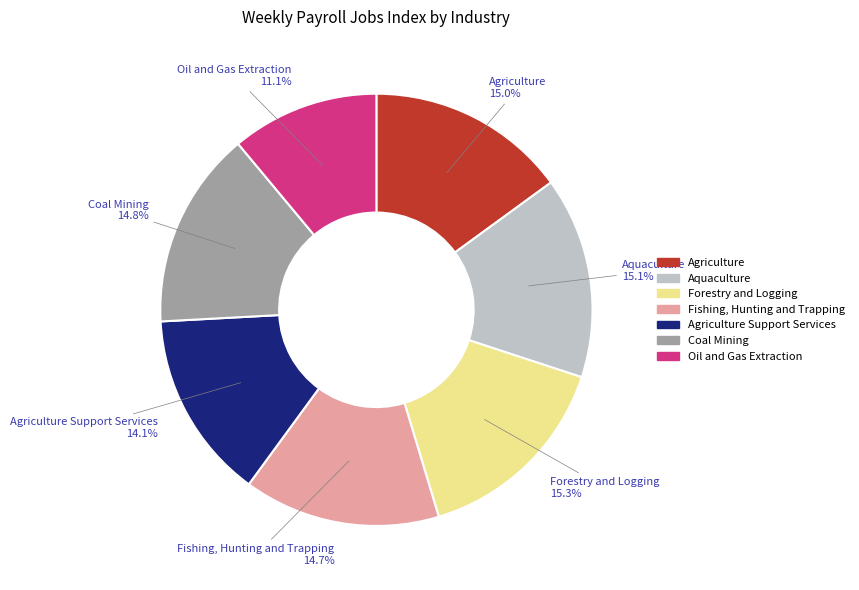

Does any single category account for the majority?

No